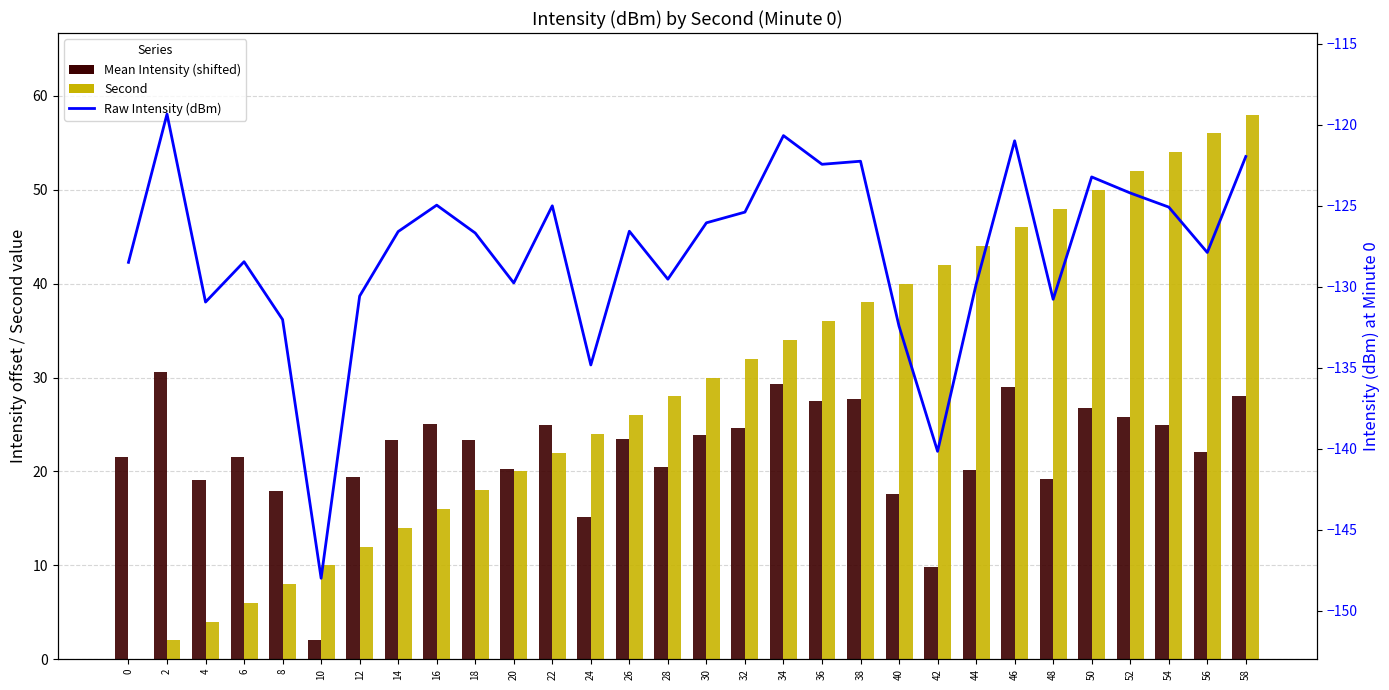

Reading right to left, transcribe all the data shown in this chart.

Mean Intensity (shifted): 58=28.0	56=22.1	54=24.9	52=25.8	50=26.8	48=19.2	46=29.0	44=20.1	42=9.8	40=17.6	38=27.7	36=27.5	34=29.3	32=24.6	30=23.9	28=20.5	26=23.4	24=15.2	22=25.0	20=20.2	18=23.3	16=25.0	14=23.4	12=19.4	10=2.0	8=18.0	6=21.5	4=19.1	2=30.7	0=21.5
Second: 58=58.0	56=56.0	54=54.0	52=52.0	50=50.0	48=48.0	46=46.0	44=44.0	42=42.0	40=40.0	38=38.0	36=36.0	34=34.0	32=32.0	30=30.0	28=28.0	26=26.0	24=24.0	22=22.0	20=20.0	18=18.0	16=16.0	14=14.0	12=12.0	10=10.0	8=8.0	6=6.0	4=4.0	2=2.0	0=0.0
Raw Intensity (dBm): 58=-122.0	56=-127.9	54=-125.1	52=-124.2	50=-123.2	48=-130.8	46=-121.0	44=-129.9	42=-140.2	40=-132.4	38=-122.3	36=-122.5	34=-120.7	32=-125.4	30=-126.1	28=-129.5	26=-126.6	24=-134.8	22=-125.0	20=-129.8	18=-126.7	16=-125.0	14=-126.6	12=-130.6	10=-148.0	8=-132.0	6=-128.5	4=-130.9	2=-119.3	0=-128.5